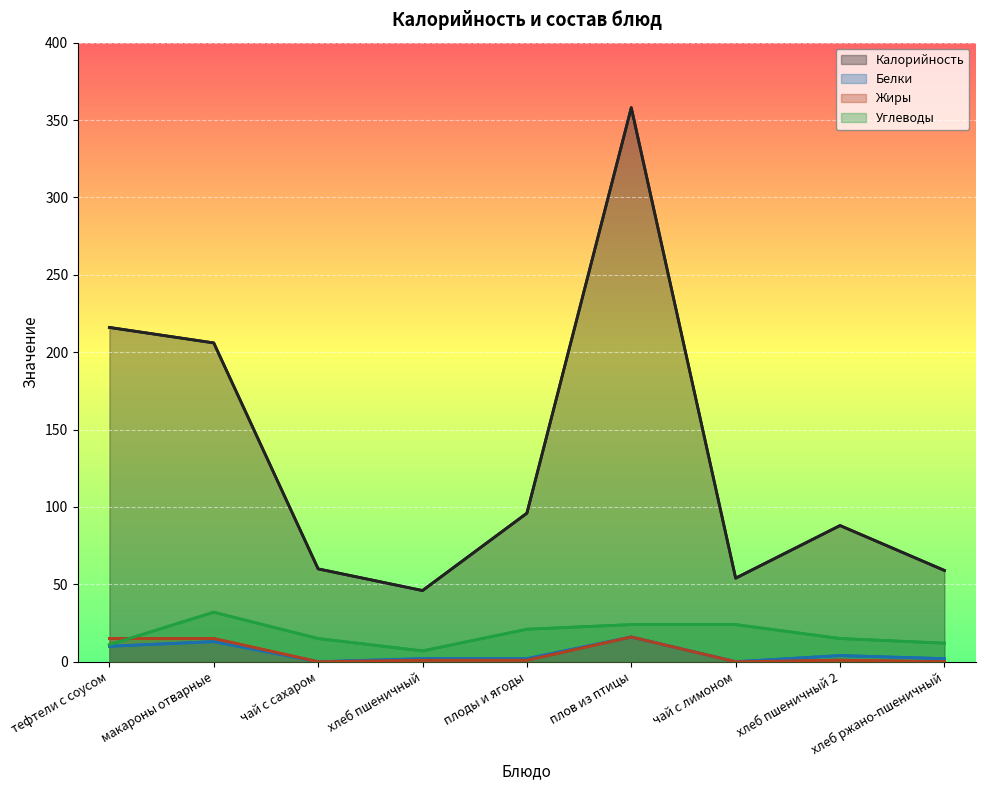

At which label is Калорийность closest to 202?

макароны отварные